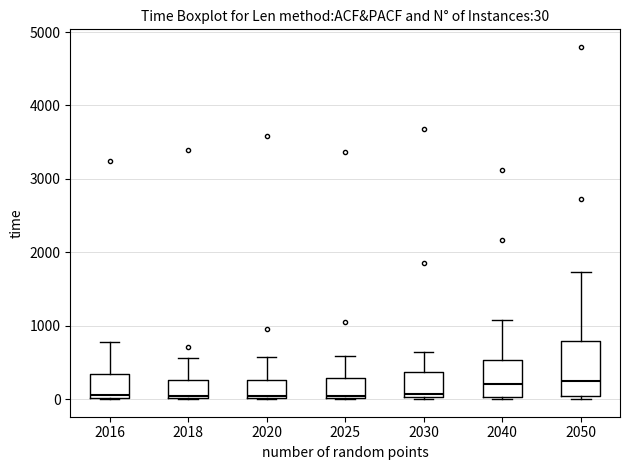

Which box is the tallest, from its lower edge to its upper edge?

2050